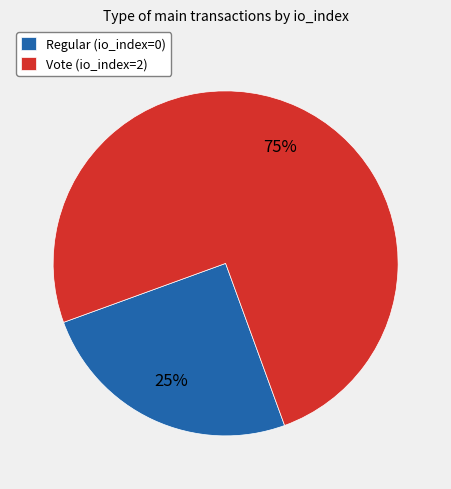

True or false: Vote (io_index=2) accounts for 99% of the total.

False